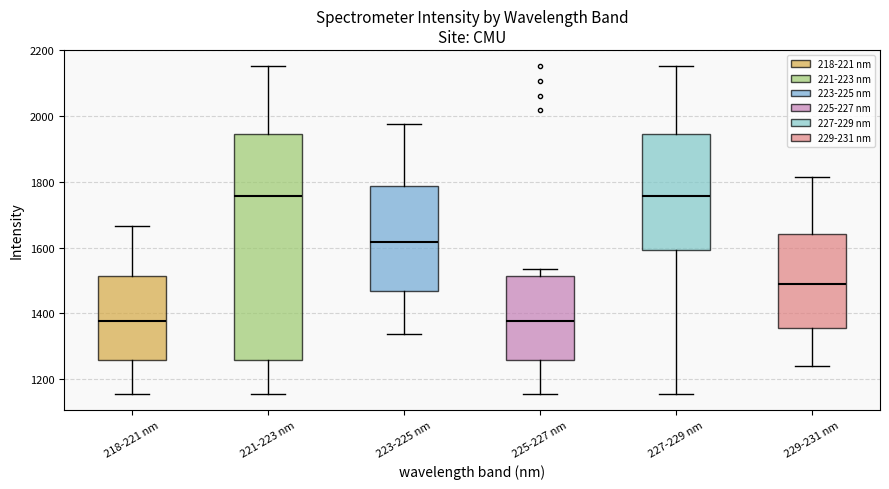

Reading left to right, read every box against the y-axis: the position of its median line, the range the box covers, and the ends of its whiskers. The values are not printed on the chart, so give them approximately, as read against the axis.

218-221 nm: median 1380, box 1260 to 1520, whiskers 1160 to 1660
221-223 nm: median 1760, box 1260 to 1940, whiskers 1160 to 2160
223-225 nm: median 1620, box 1460 to 1780, whiskers 1340 to 1980
225-227 nm: median 1380, box 1260 to 1520, whiskers 1160 to 1540
227-229 nm: median 1760, box 1600 to 1940, whiskers 1160 to 2160
229-231 nm: median 1480, box 1360 to 1640, whiskers 1240 to 1820